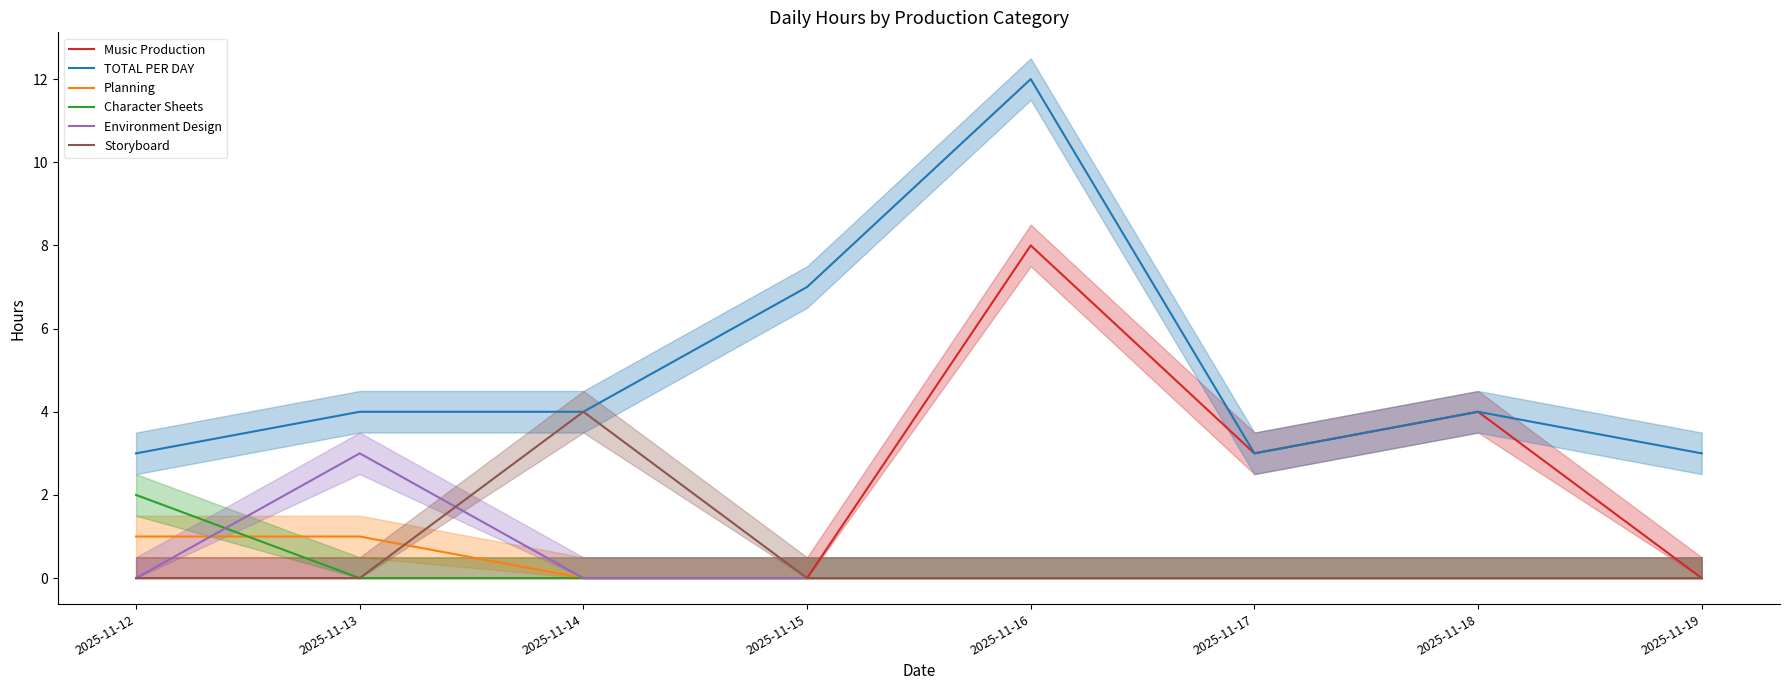

At which category is the sum across all series the highest?

2025-11-16